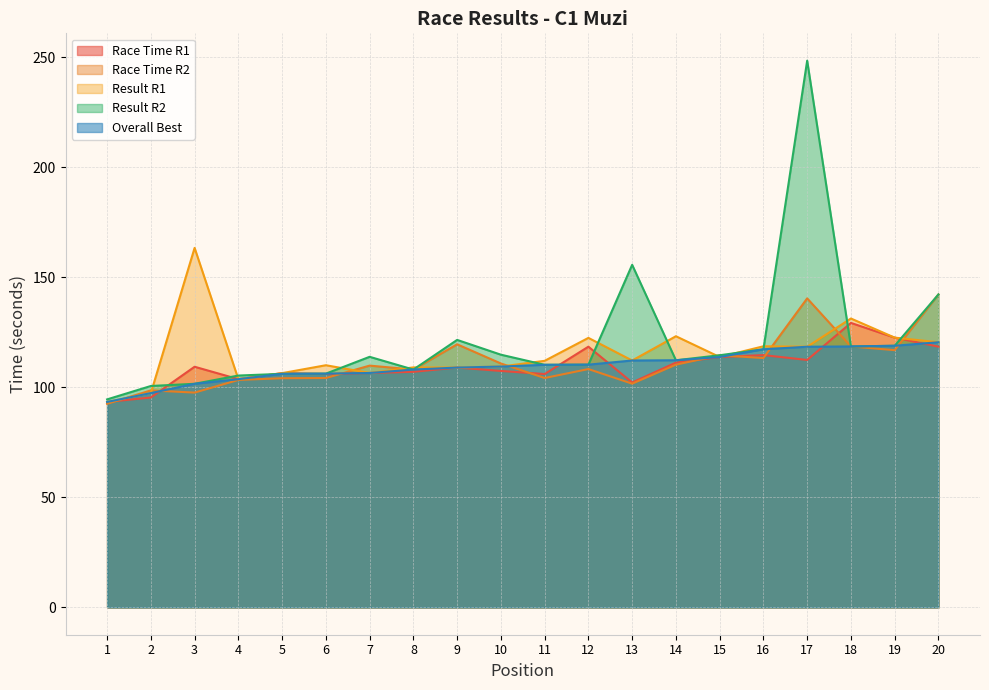

Where is Race Time R1 nearest to the value 111?

14